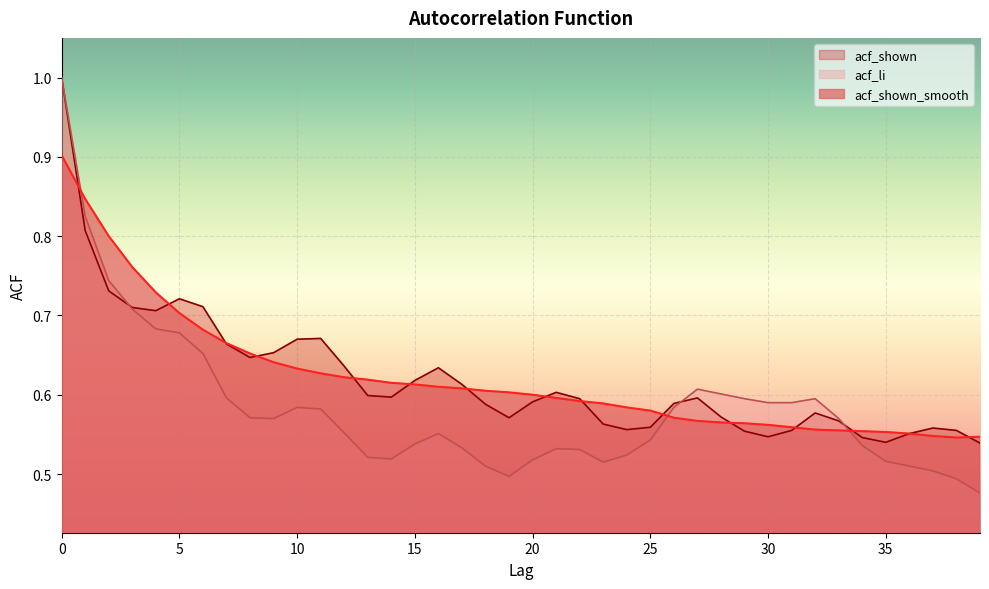

True or false: acf_li has a value of 0.3 at 34.

False